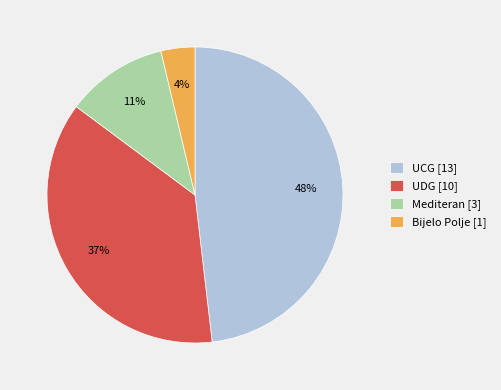

What is the smallest slice in the pie chart?

Bijelo Polje